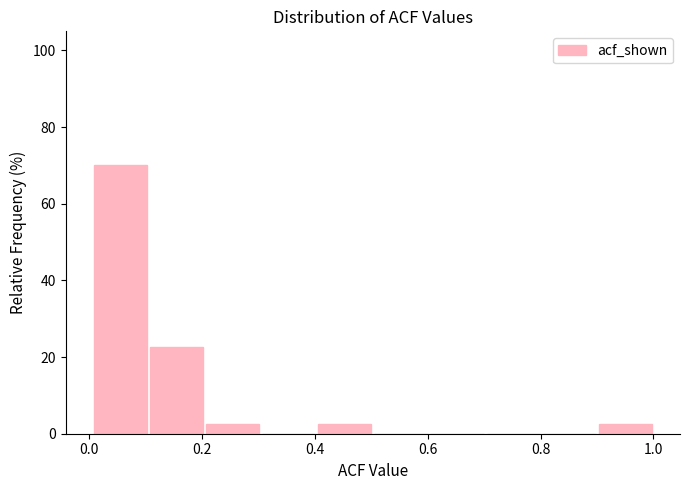

Reading left to right, transcribe this chart: for each bar, give the range it covers on the x-axis and its height. Neither the bar edges nor the heights are printed on the chart, so give them approximately, as read against the axes.

0.0 to 0.1: 70
0.1 to 0.2: 22
0.2 to 0.3: 2
0.3 to 0.4: 0
0.4 to 0.5: 2
0.5 to 0.6: 0
0.6 to 0.7: 0
0.7 to 0.8: 0
0.8 to 0.9: 0
0.9 to 1.0: 2